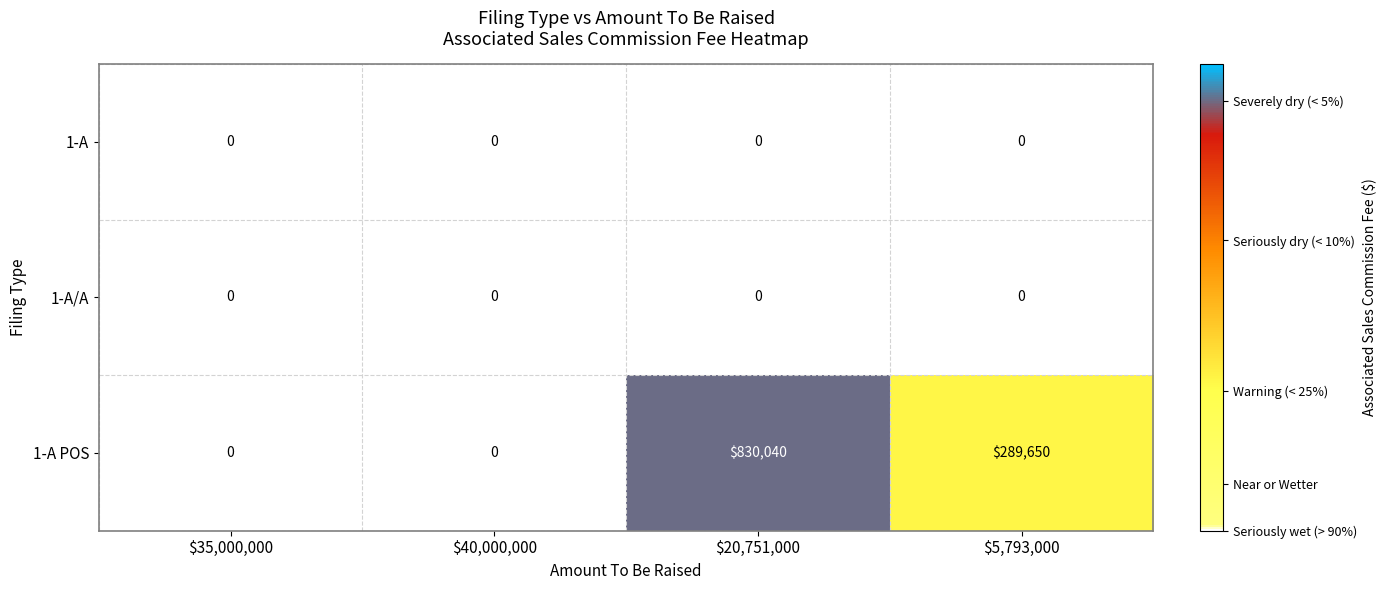

Which series has the largest range (max minus min)?

1-A POS